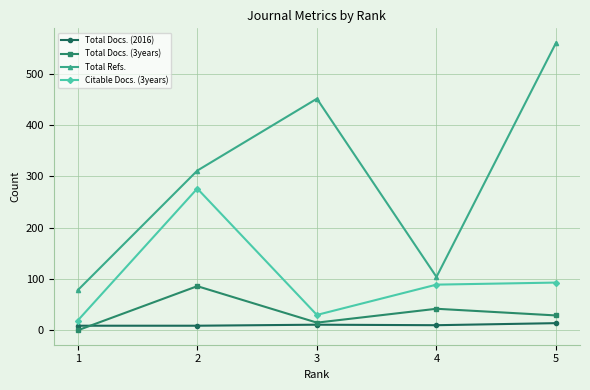

True or false: Total Refs. and Total Docs. (3years) cross at least once.

False